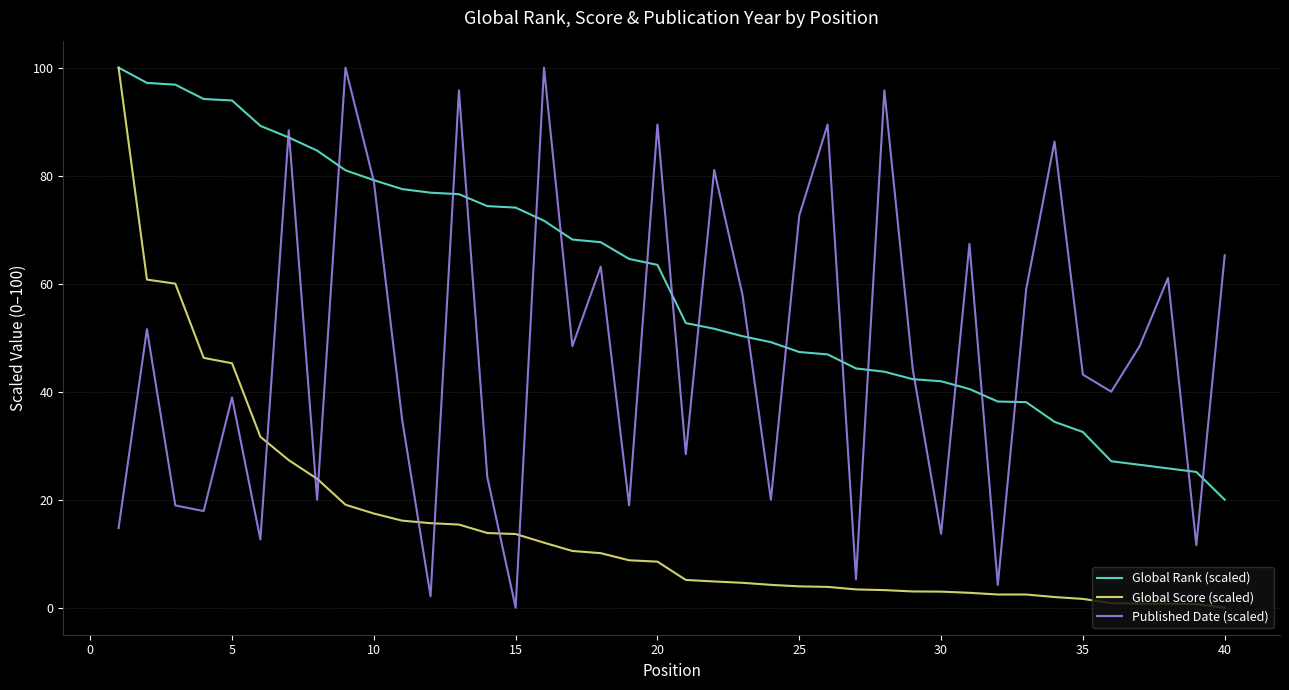

Which series has the largest total across all categories?

Global Rank (scaled)